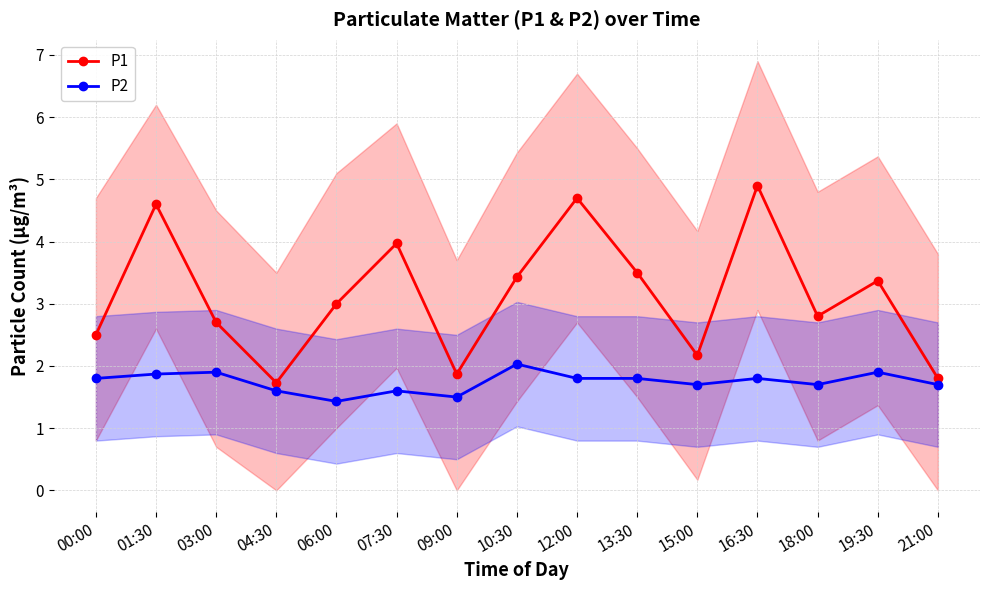

What is the total value across all series at 01:30?

6.5